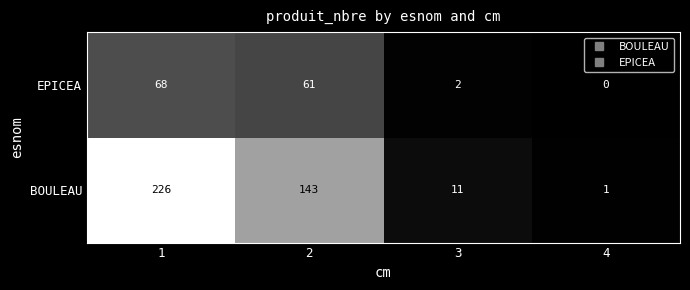

What is the spread (max minus min) of values at 1?

158